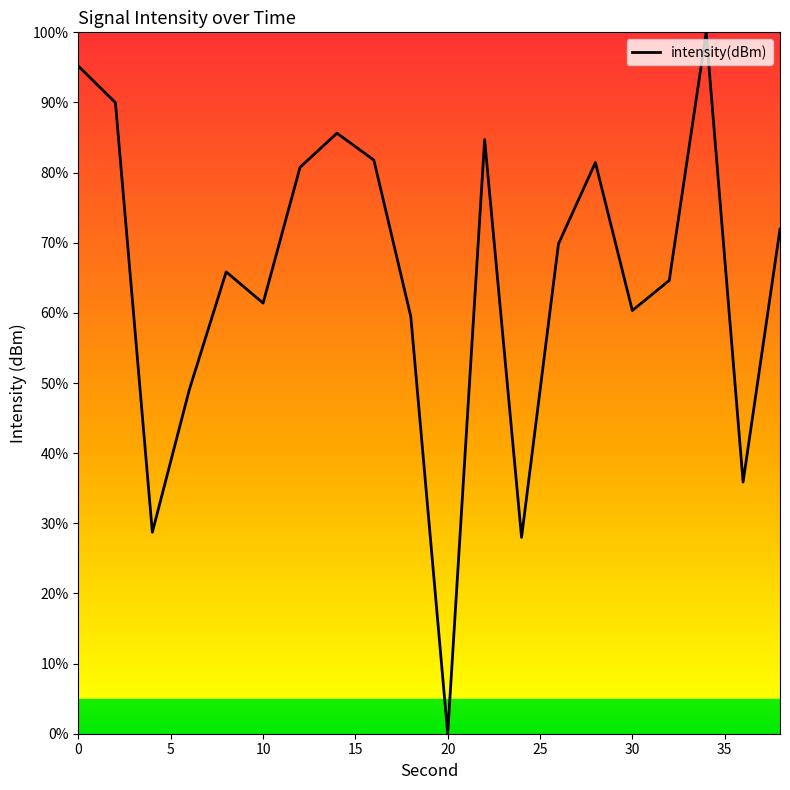

What is the maximum value shown in the chart?

100.0